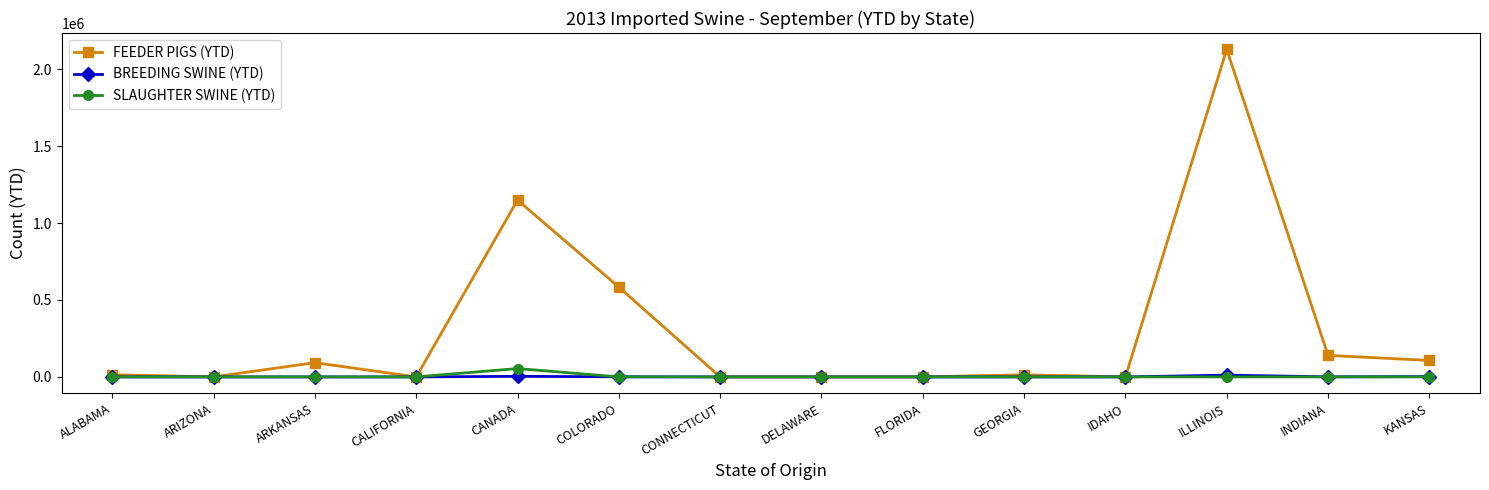

At which category is the sum across all series the highest?

ILLINOIS